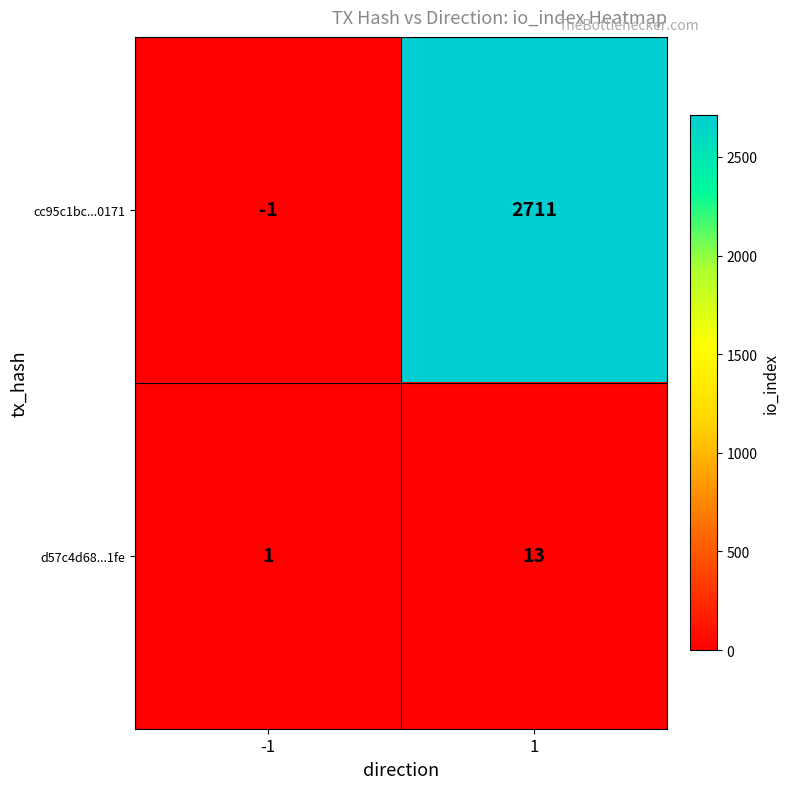

True or false: cc95c1bc...0171 has a value of -1 at -1.

True